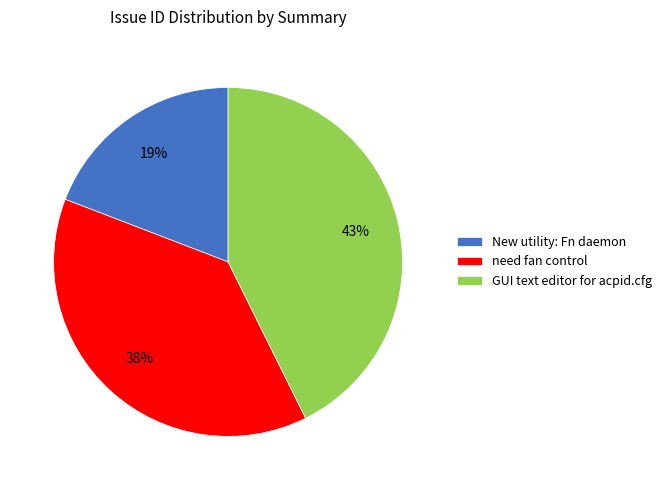

Is the sum of need fan control and New utility: Fn daemon greater than half?

Yes